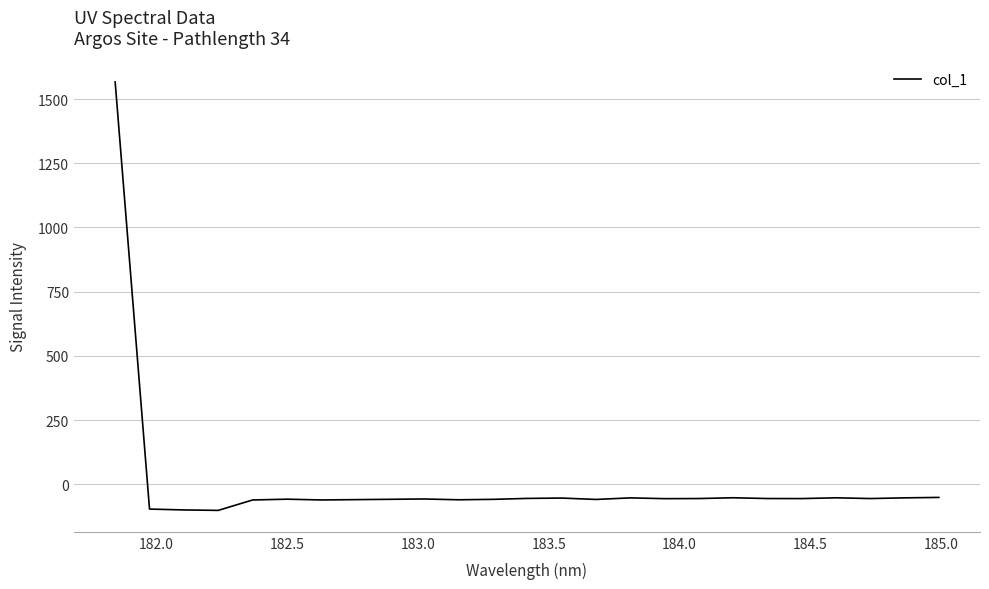

What is the maximum value shown in the chart?

1566.6